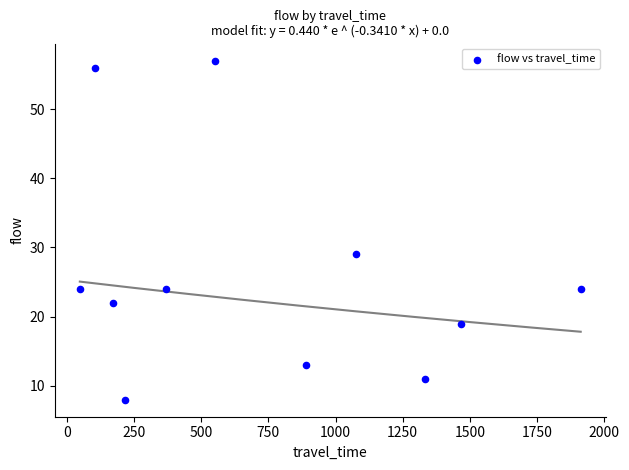

What Y value in the scatter plot is closest to 32?

29